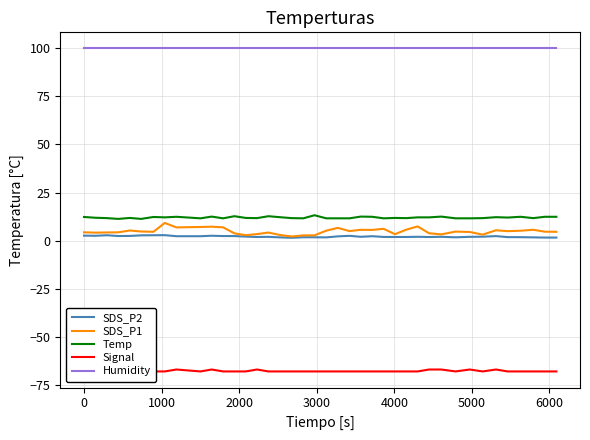

What is the maximum value for SDS_P1?

9.2